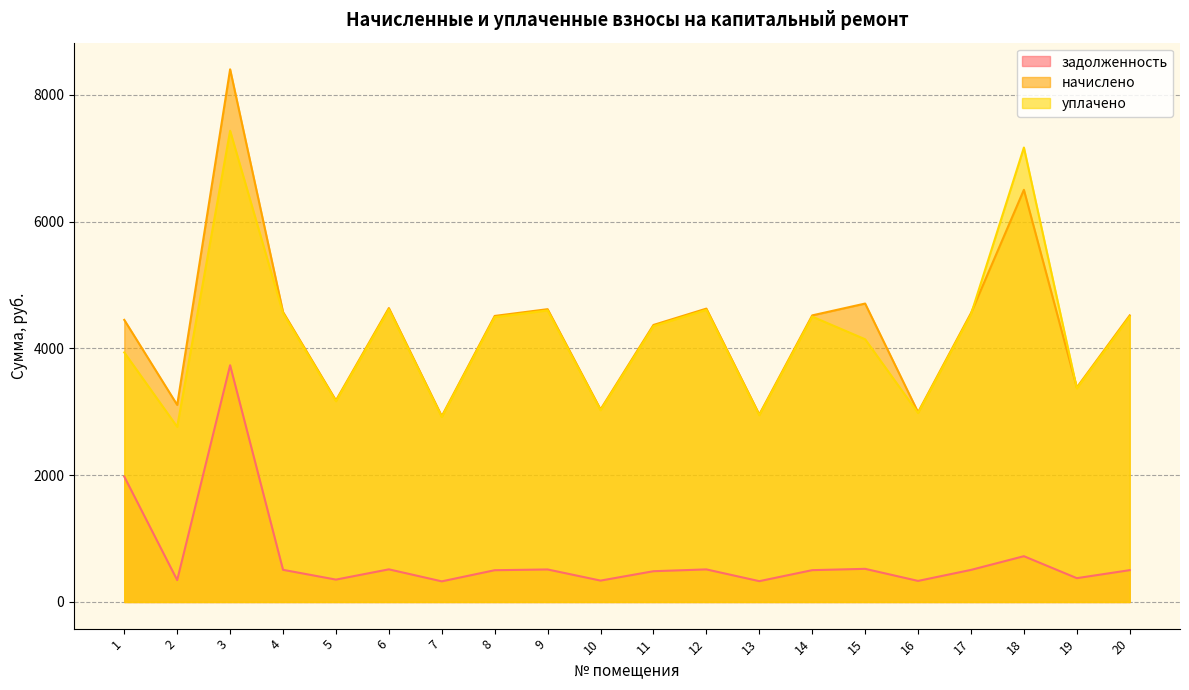

True or false: уплачено has more than 2 interior local peaks.

True